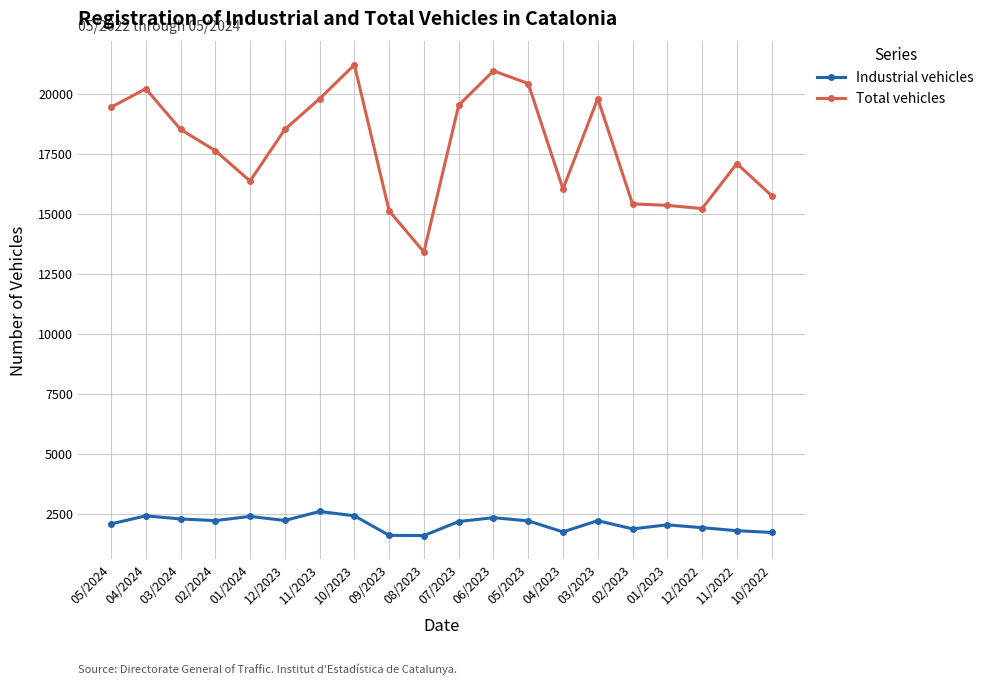

What is the average value of the Industrial vehicles series?

2092